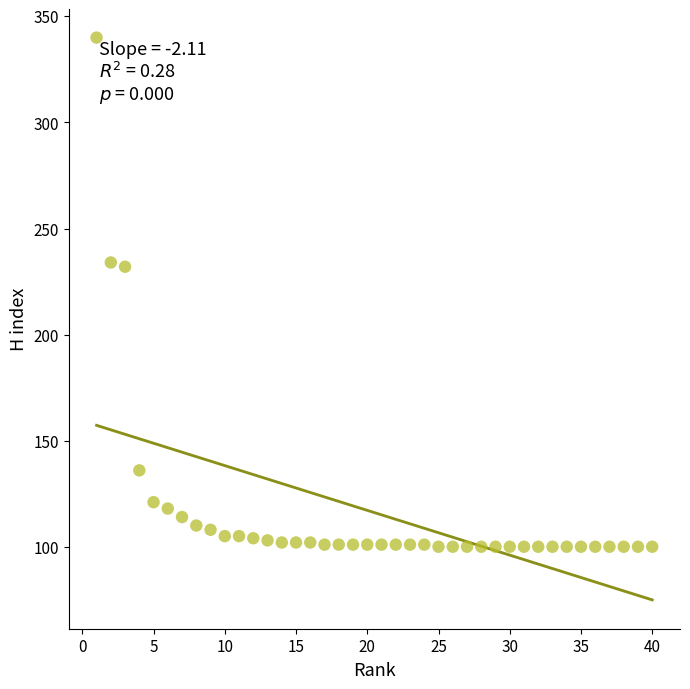

What is the range of Y values (max minus min)?

240